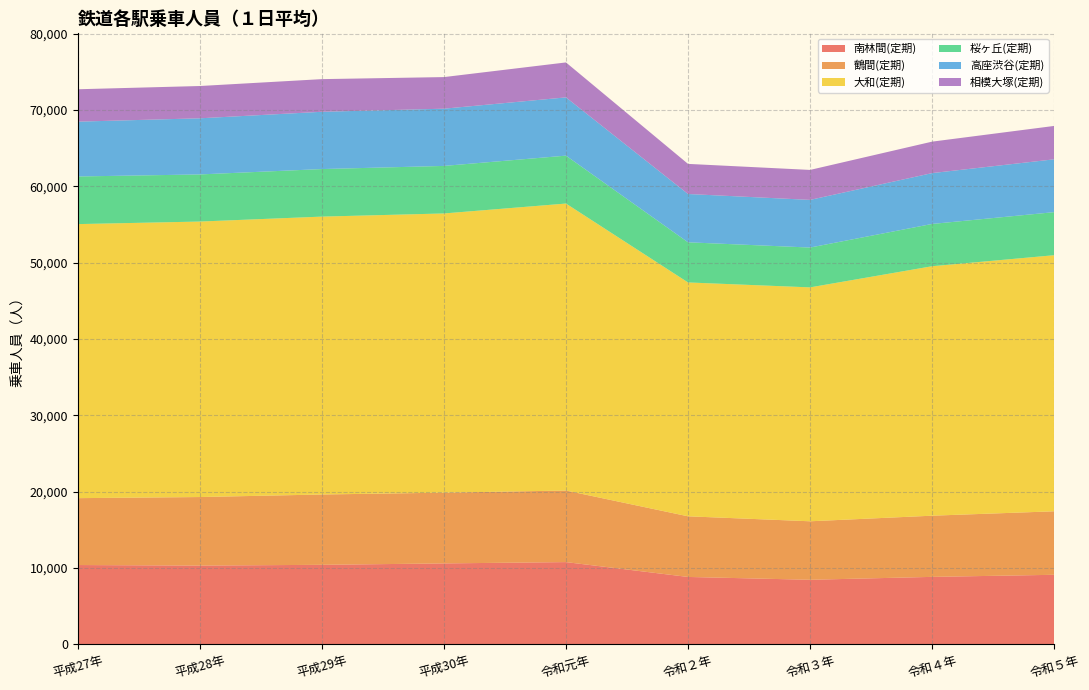

Reading left to right, list all the values displayed in this chart.

南林間(定期): 平成27年=10398	平成28年=10324	平成29年=10426	平成30年=10610	令和元年=10782	令和２年=8836	令和３年=8466	令和４年=8845	令和５年=9119
鶴間(定期): 平成27年=8762	平成28年=8981	平成29年=9212	平成30年=9268	令和元年=9376	令和２年=7945	令和３年=7663	令和４年=8017	令和５年=8319
大和(定期): 平成27年=35904	平成28年=36094	平成29年=36408	平成30年=36581	令和元年=37599	令和２年=30640	令和３年=30646	令和４年=32684	令和５年=33551
桜ヶ丘(定期): 平成27年=6241	平成28年=6173	平成29年=6230	平成30年=6228	令和元年=6277	令和２年=5260	令和３年=5218	令和４年=5539	令和５年=5643
高座渋谷(定期): 平成27年=7182	平成28年=7354	平成29年=7505	平成30年=7498	令和元年=7634	令和２年=6328	令和３年=6244	令和４年=6662	令和５年=6922
相模大塚(定期): 平成27年=4244	平成28年=4230	平成29年=4277	平成30年=4141	令和元年=4578	令和２年=3944	令和３年=3926	令和４年=4122	令和５年=4372